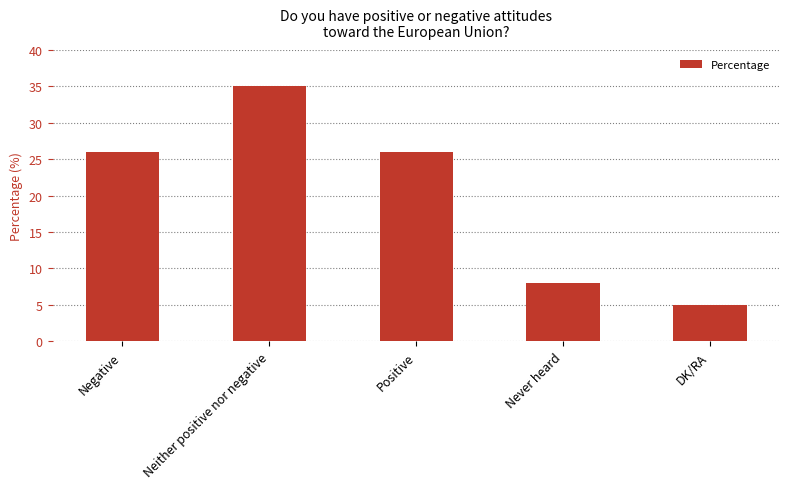

Is it true that the value at Neither positive nor negative is 53?

False